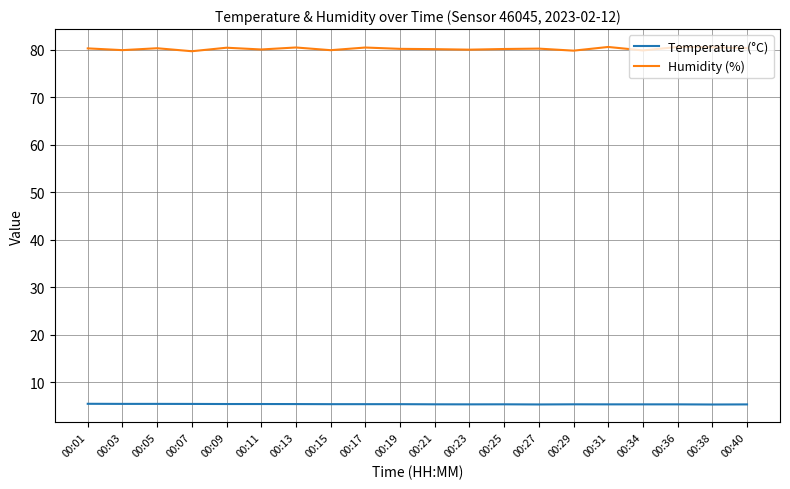

List the series in order of their peak value, highest first.

Humidity (%), Temperature (°C)